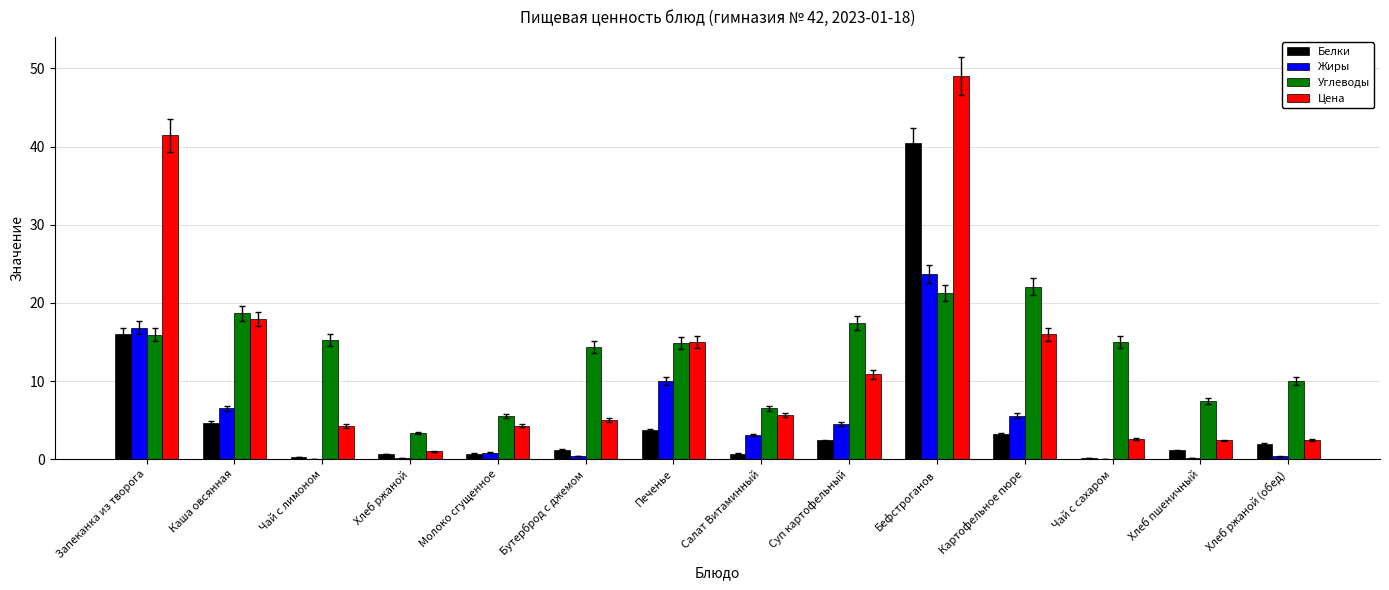

What is the maximum value shown in the chart?

49.0